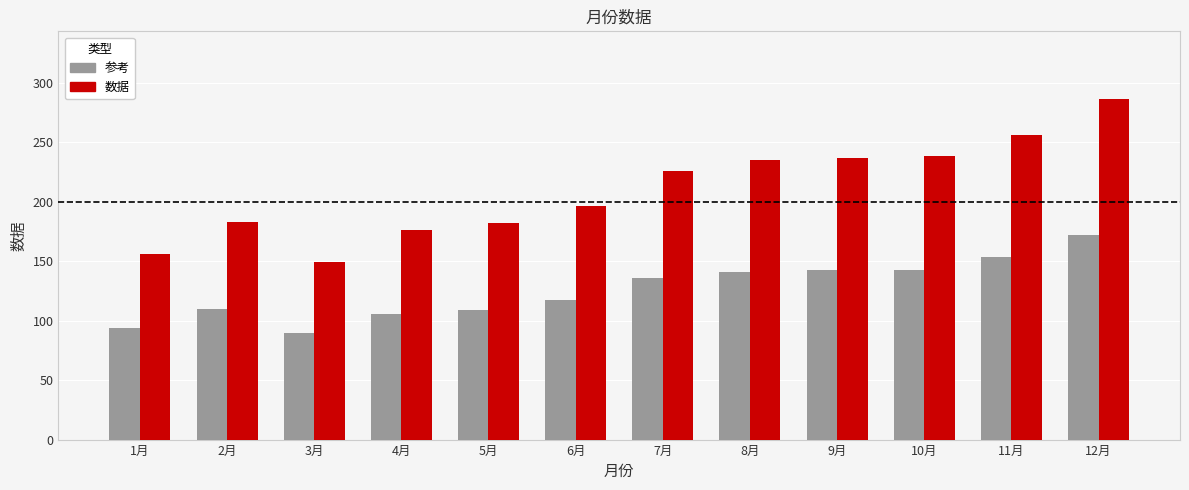

What is the label of the 3rd bar from the right?

10月